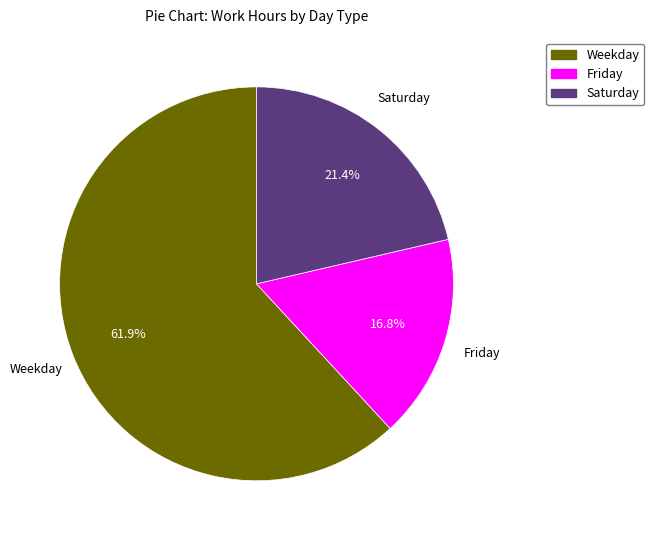

Does any single category account for the majority?

Yes